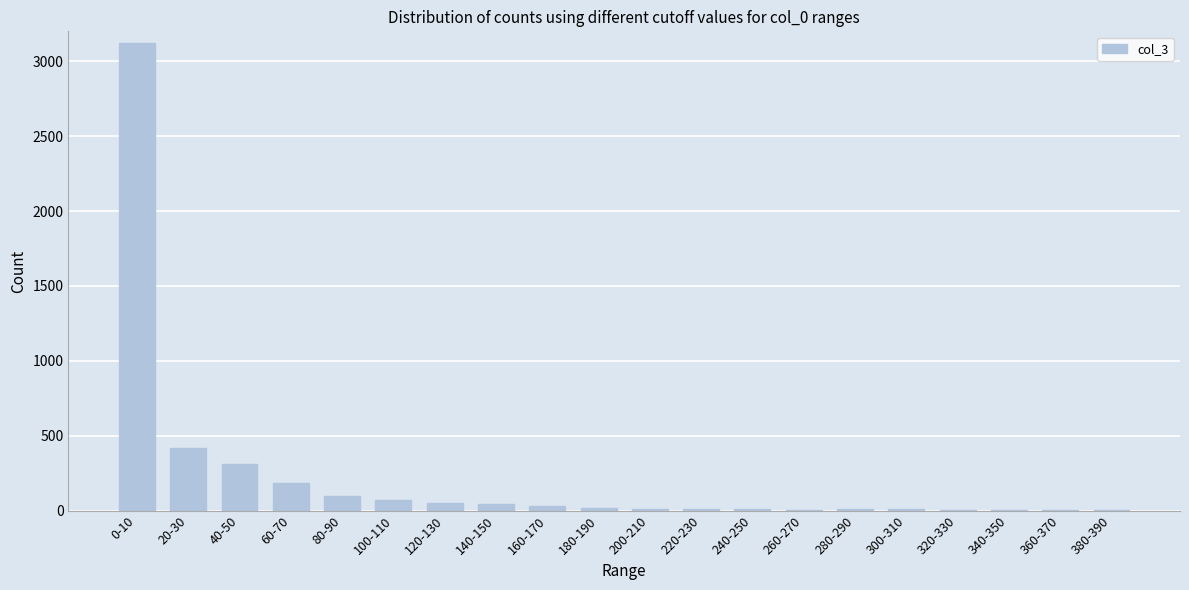

What is the sum of all values?

4421